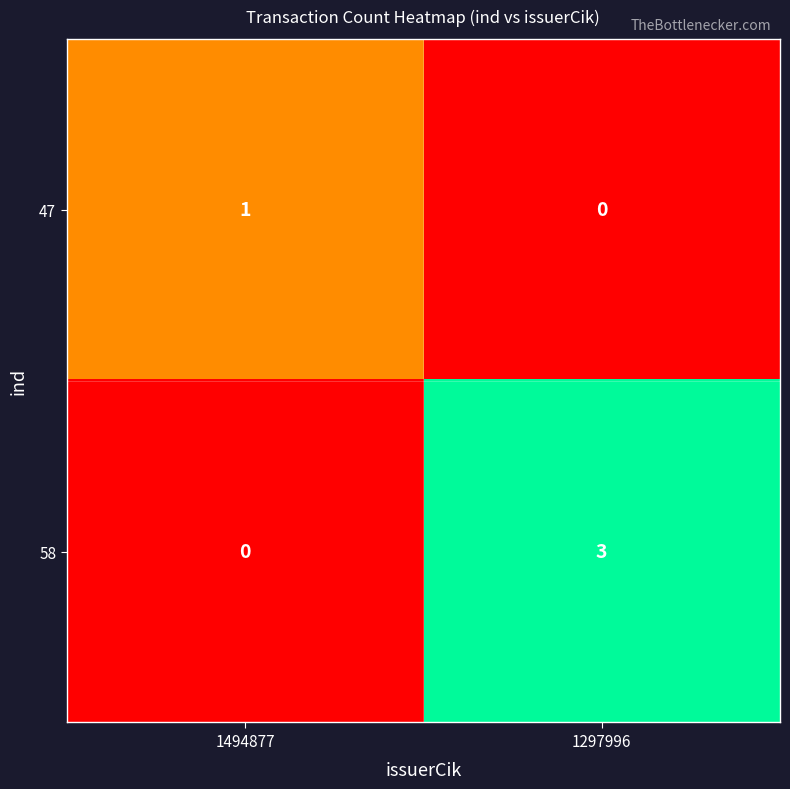

Where is 47 nearest to the value 0?

1297996